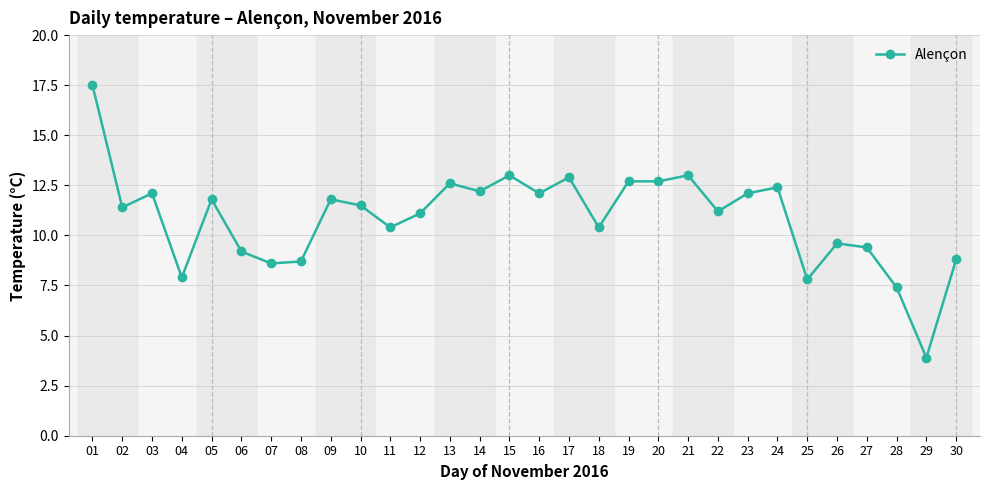

At which category does the chart reach its peak across all series?

01